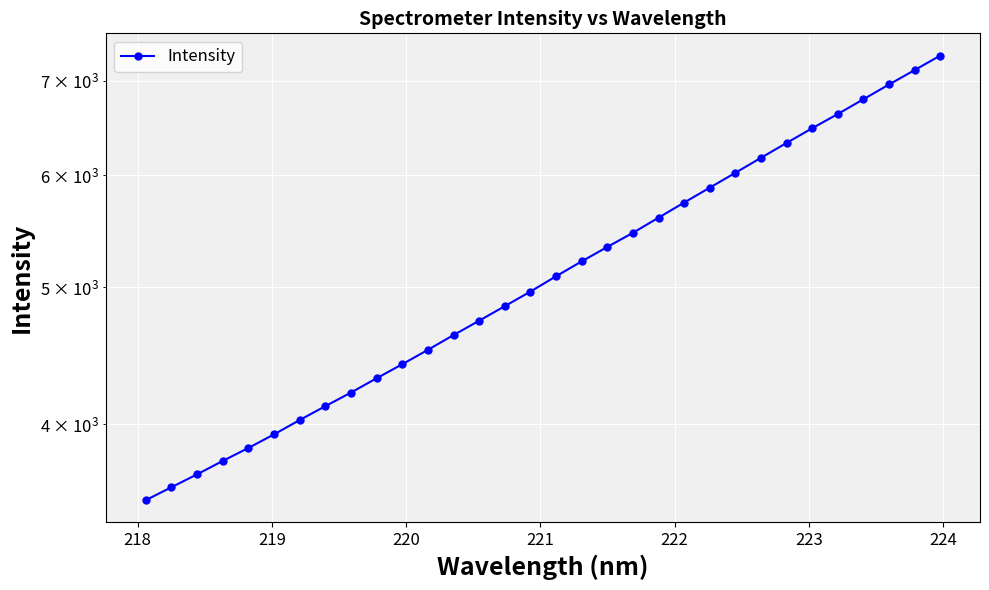

The chart shows a value of 2176.0 at 223. True or false?

False